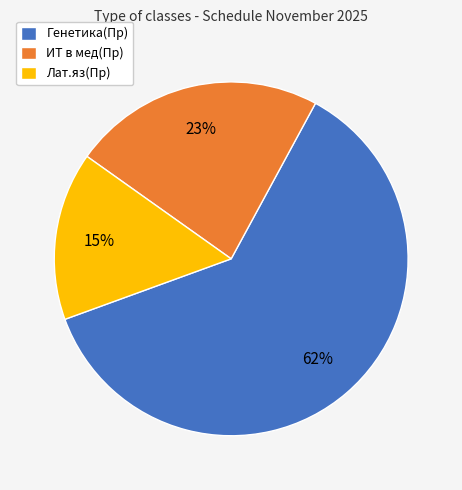

To the nearest percent, what portion does Генетика(Пр) represent?

62%